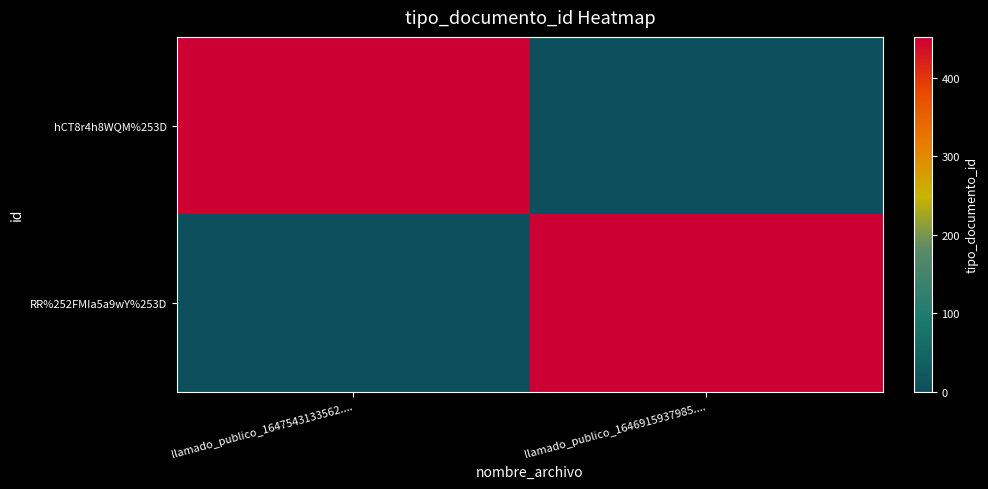

List the series in order of their peak value, highest first.

hCT8r4h8WQM%253D, RR%252FMIa5a9wY%253D